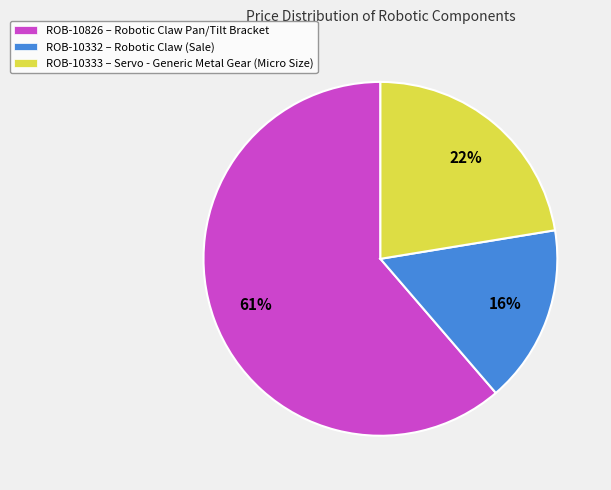

True or false: ROB-10333 accounts for 35% of the total.

False